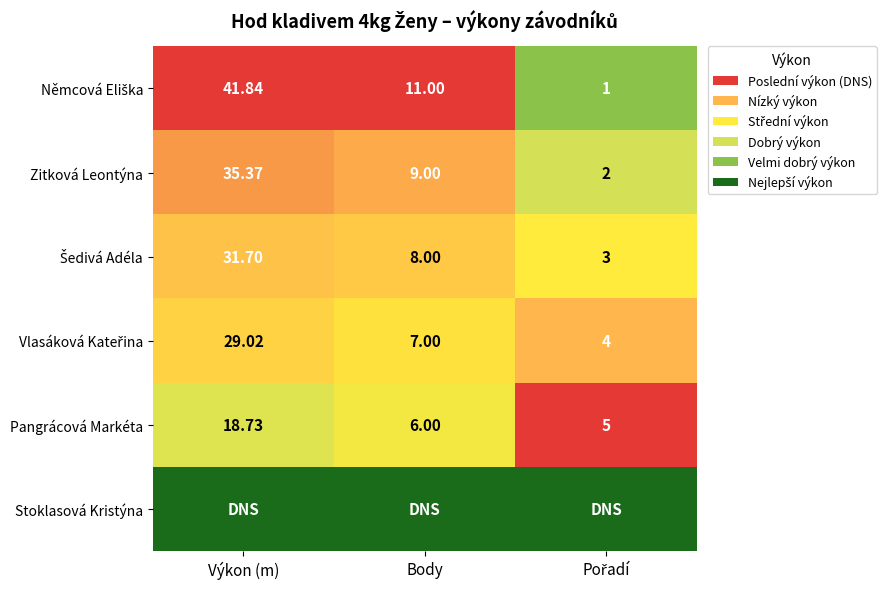

At which label does Zitková Leontýna first exceed 9?

Výkon (m)